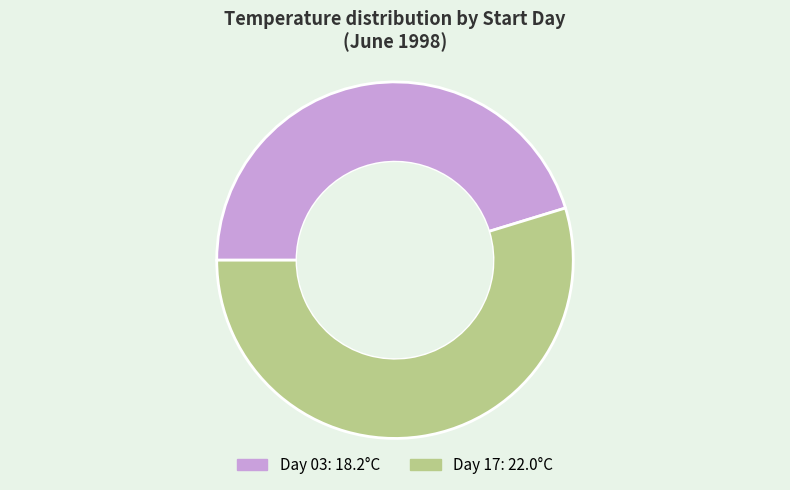

Is there any slice that represents more than half of the pie?

Yes